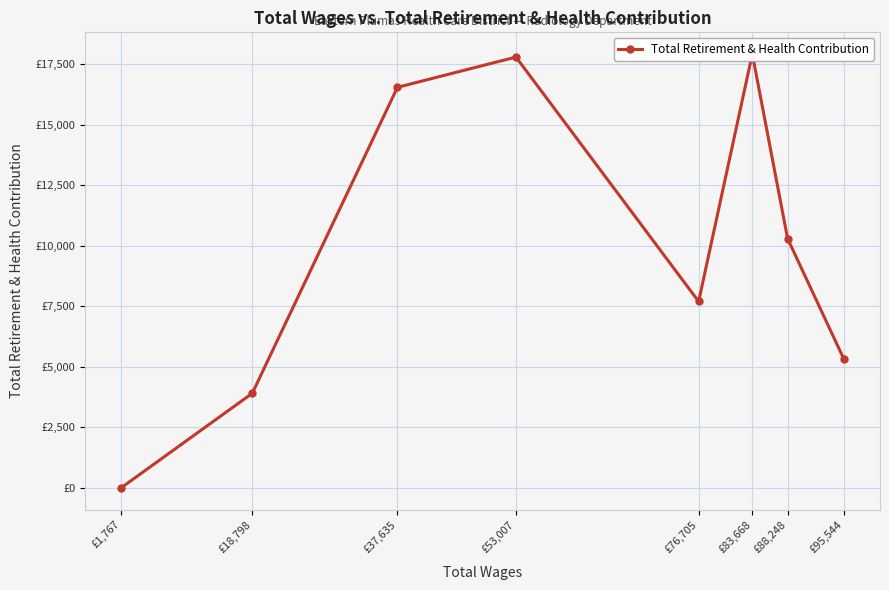

Is this an area chart (filled region under the line)?

No